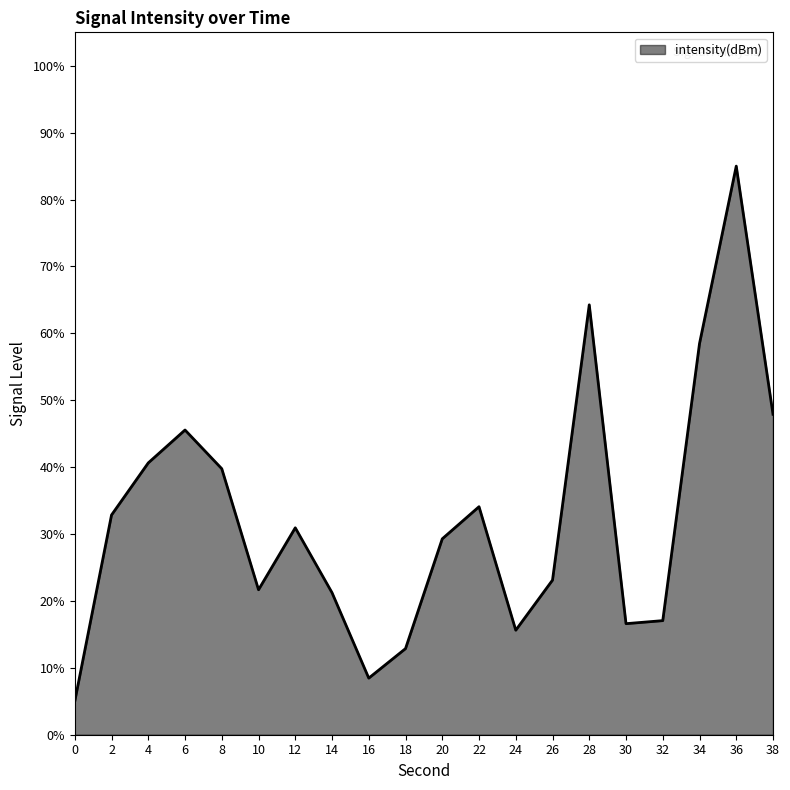

What is the difference between the maximum and minimum values?

80.0